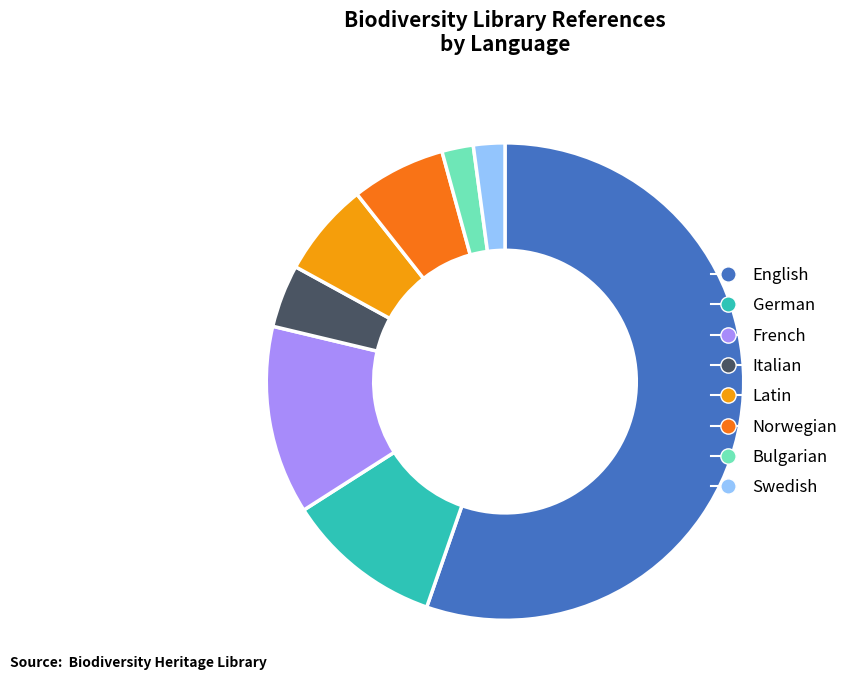

True or false: Swedish accounts for 2% of the total.

True